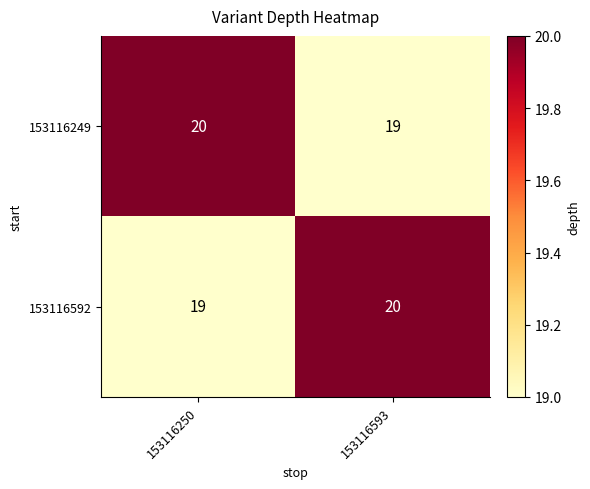

What is the average value of the 153116592 series?

20